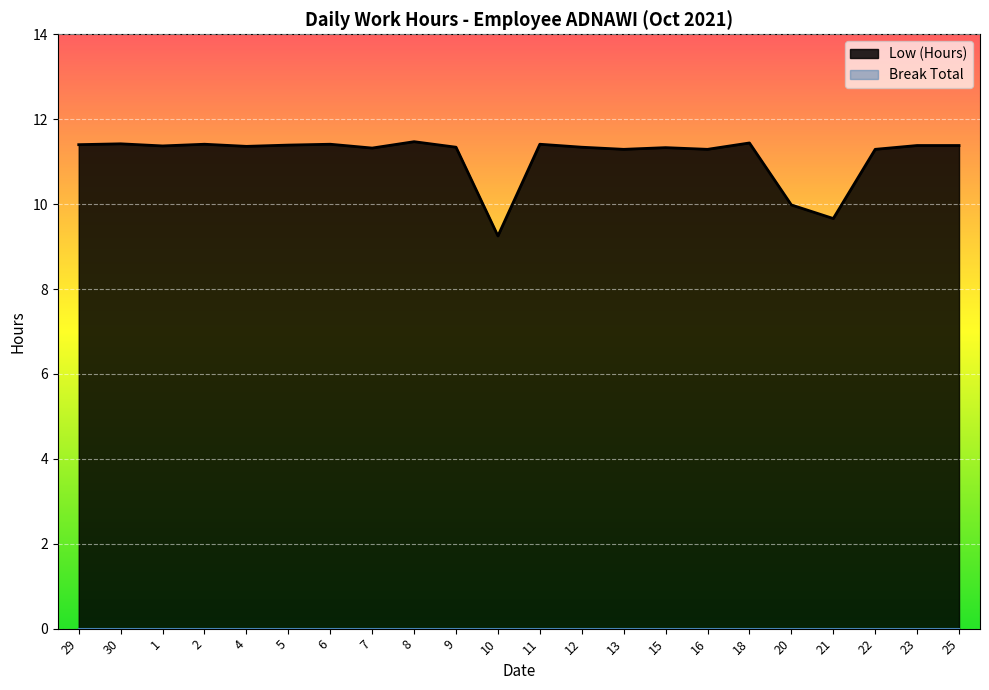

At which label does the data first exceed 11?

29